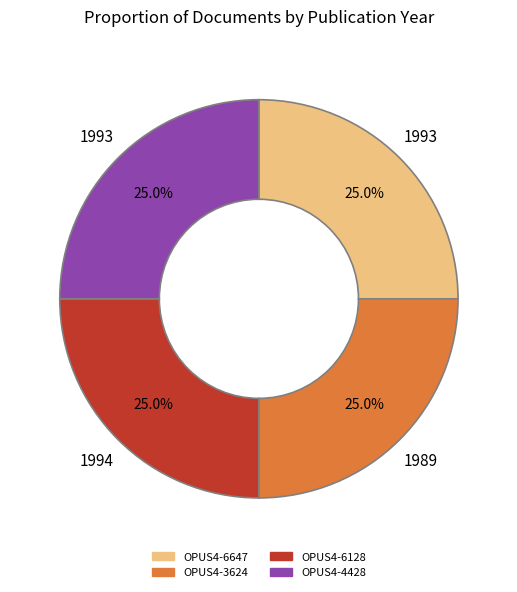

What is the ratio of the value at OPUS4-6647 to the value at OPUS4-4428?

1.0